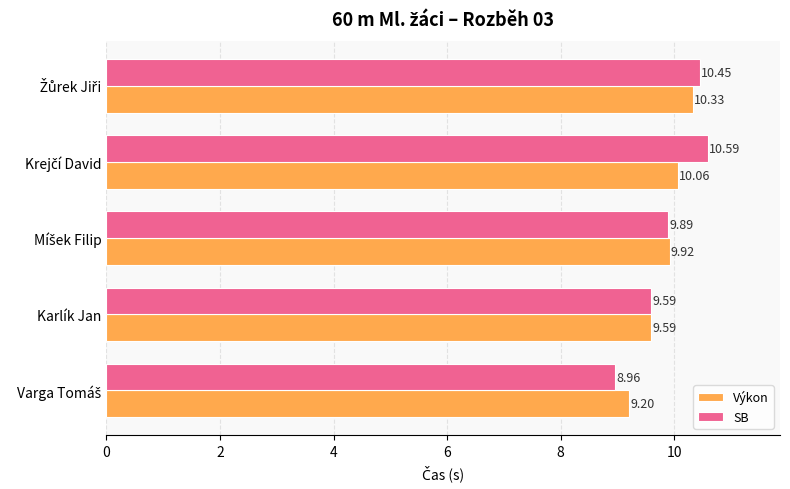

What is the minimum value shown in the chart?

9.0